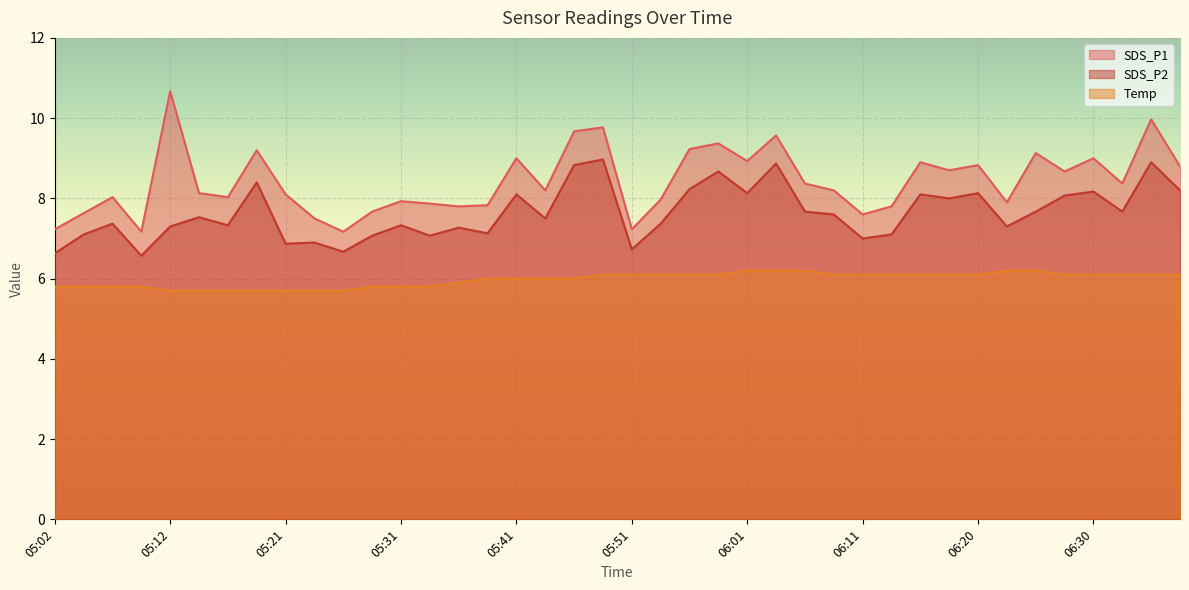

What is the greatest value displayed?

10.7